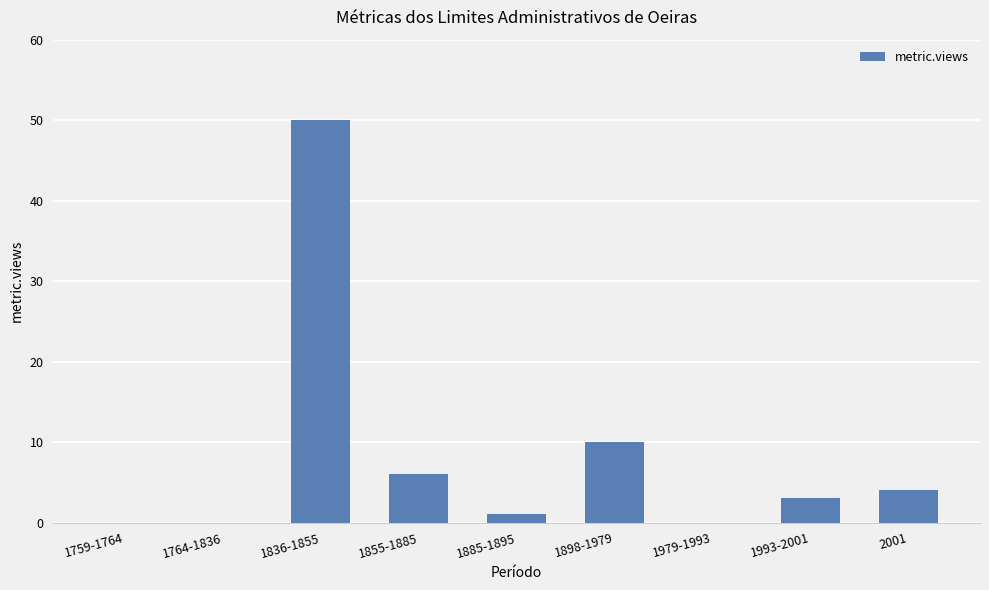

What is the sum of the values at 1898-1979 and 1855-1885?

16